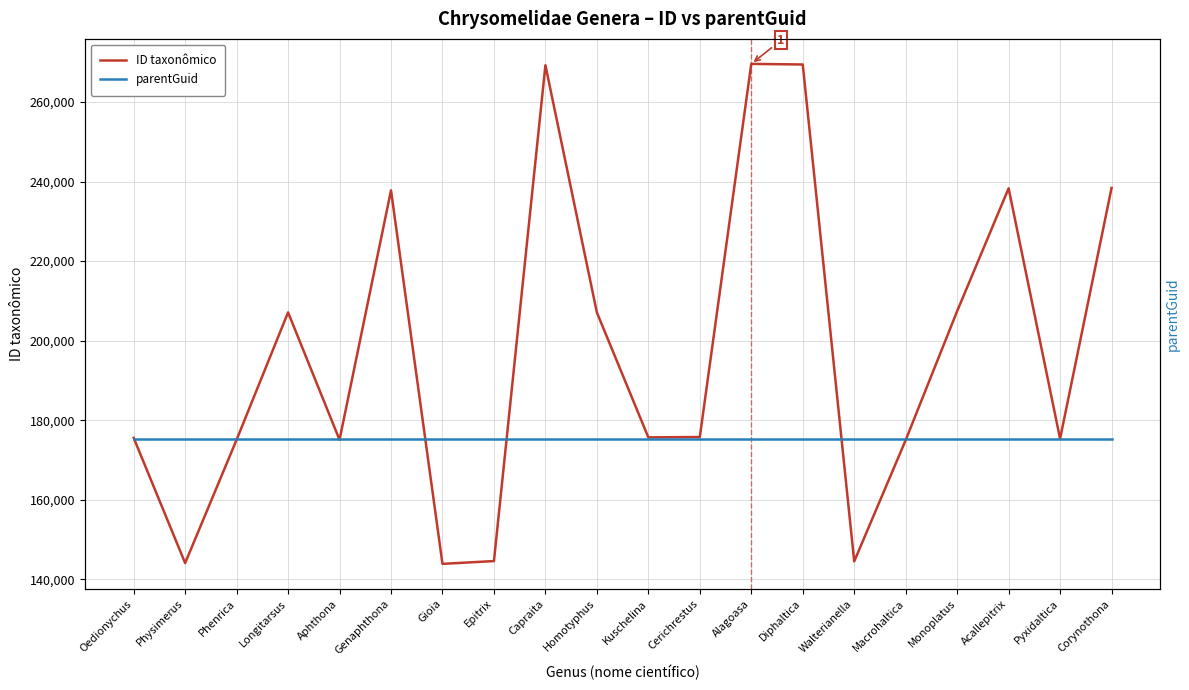

Rank the series by their maximum value, from highest to lowest.

ID taxonômico, parentGuid